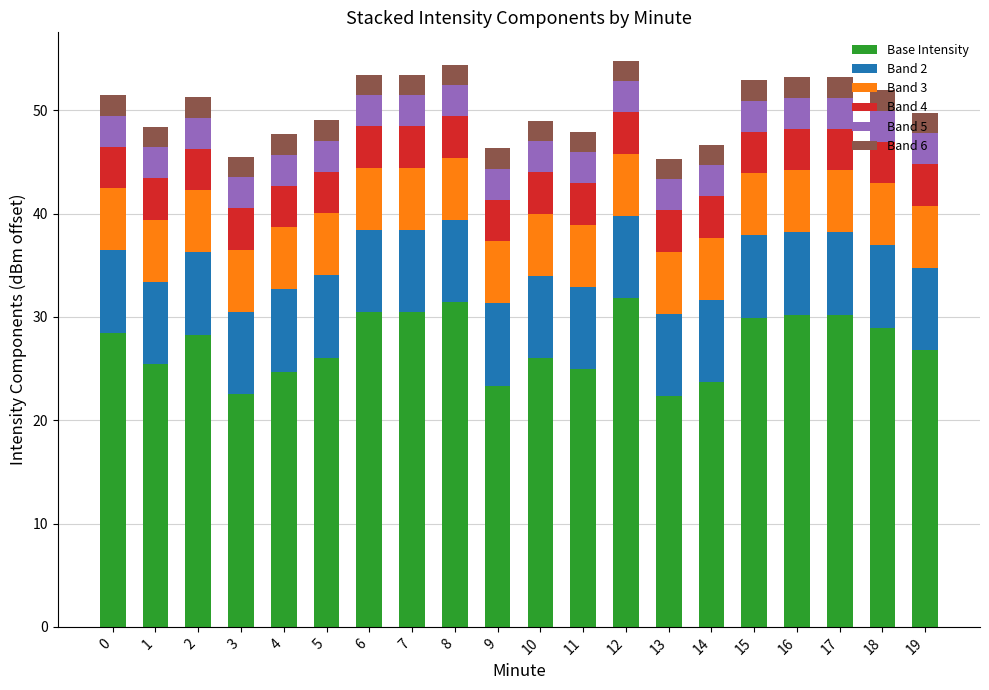

What is the total value across all series at 6?

53.4